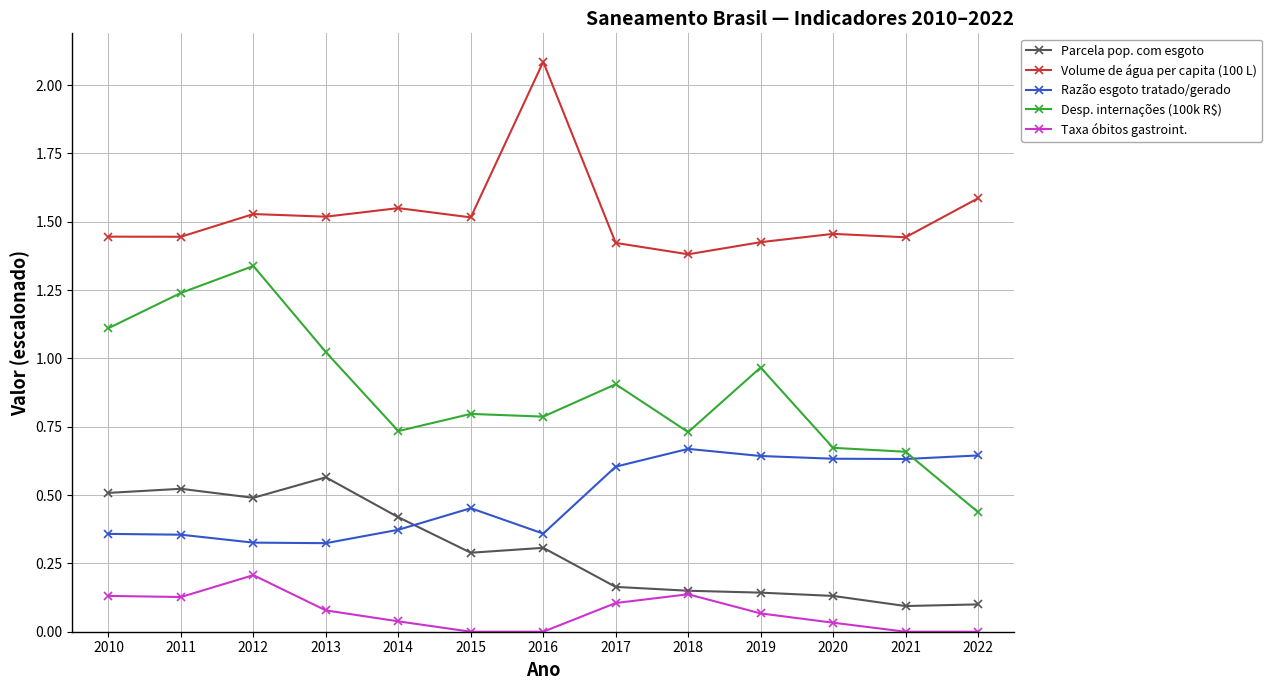

True or false: Parcela pop. com esgoto has more than 2 interior local peaks.

True